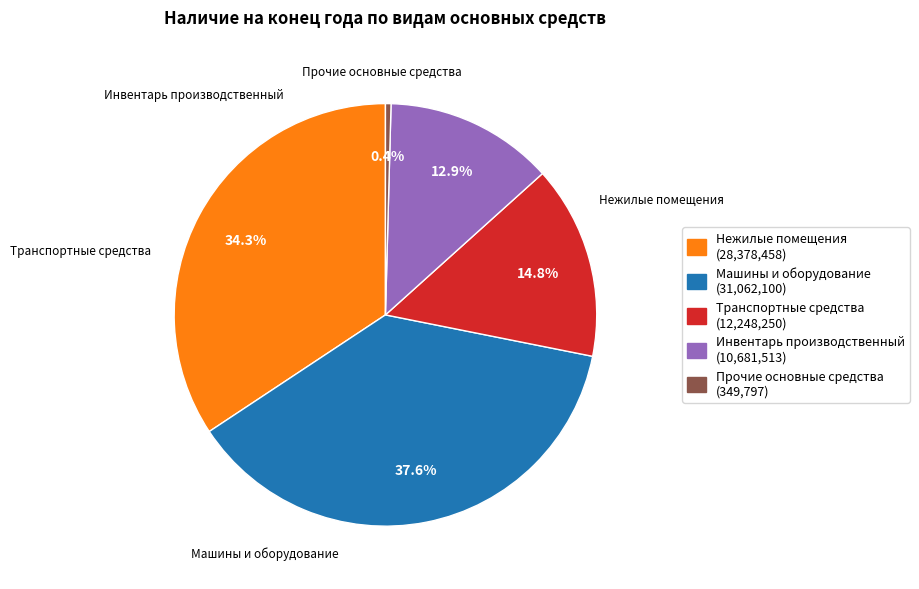

Is there a majority slice in this chart?

No